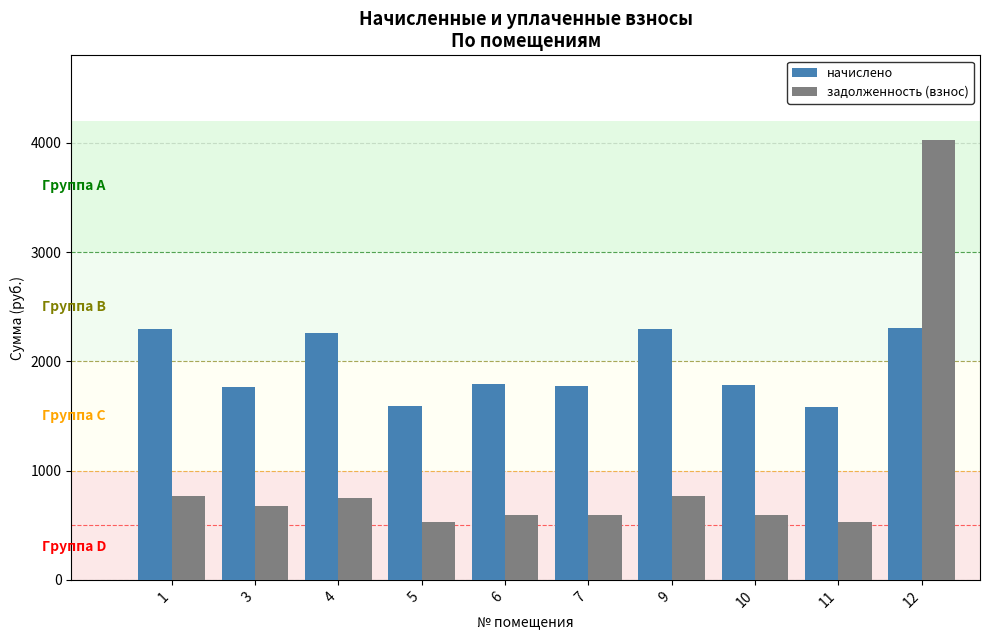

At which category is the sum across all series the highest?

12